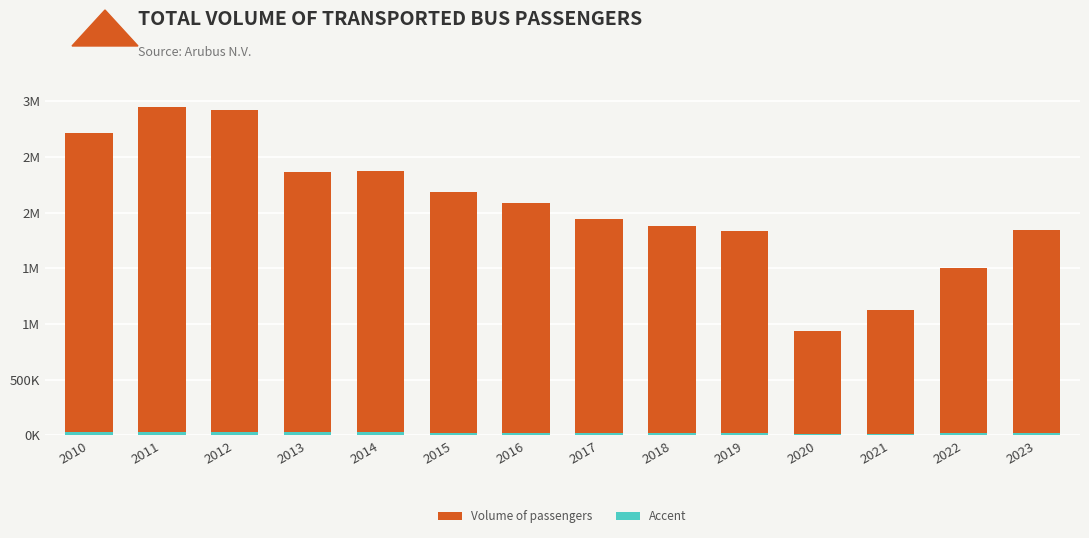

Is it true that Volume of passengers equals 2369419.0 at 2013?

True